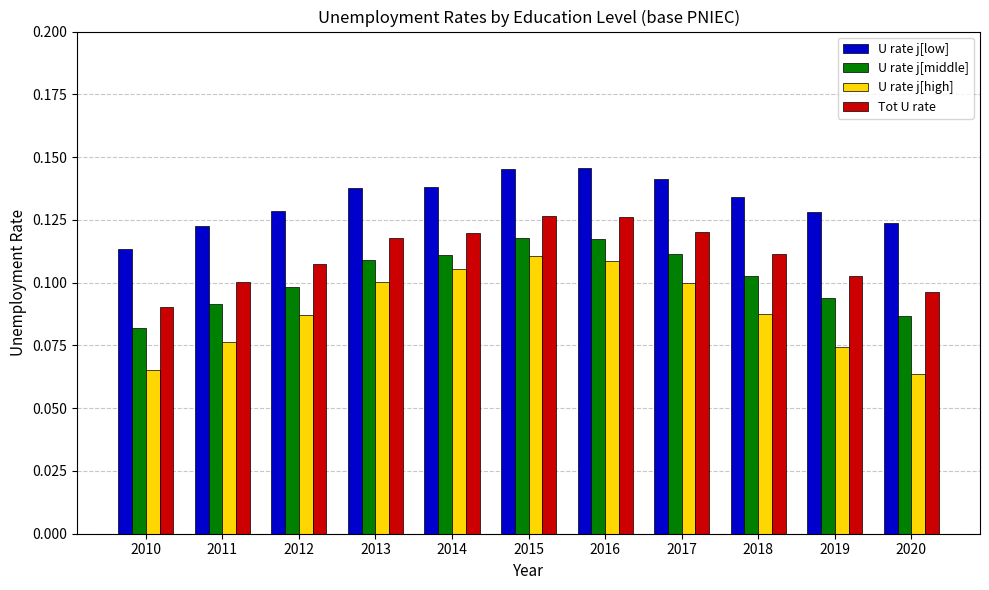

Which series has the widest spread of values?

U rate j[high]